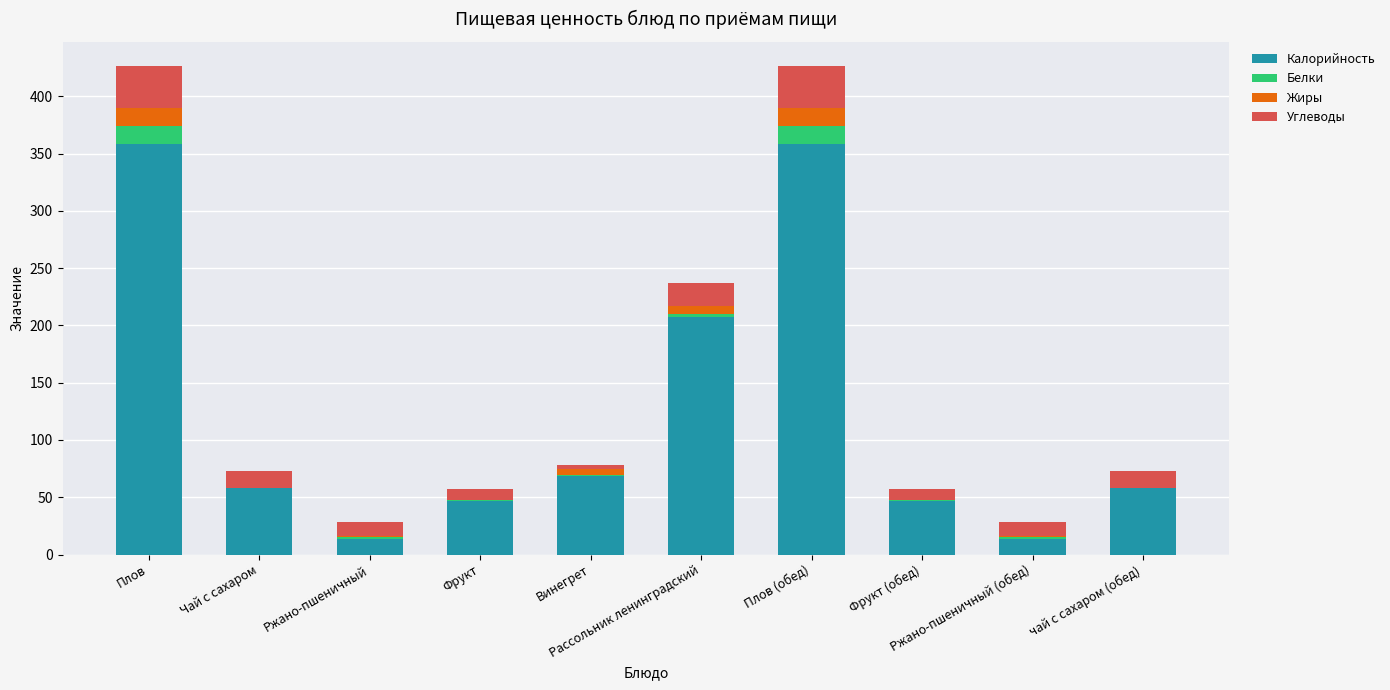

What is the highest value of the Калорийность series?

358.0